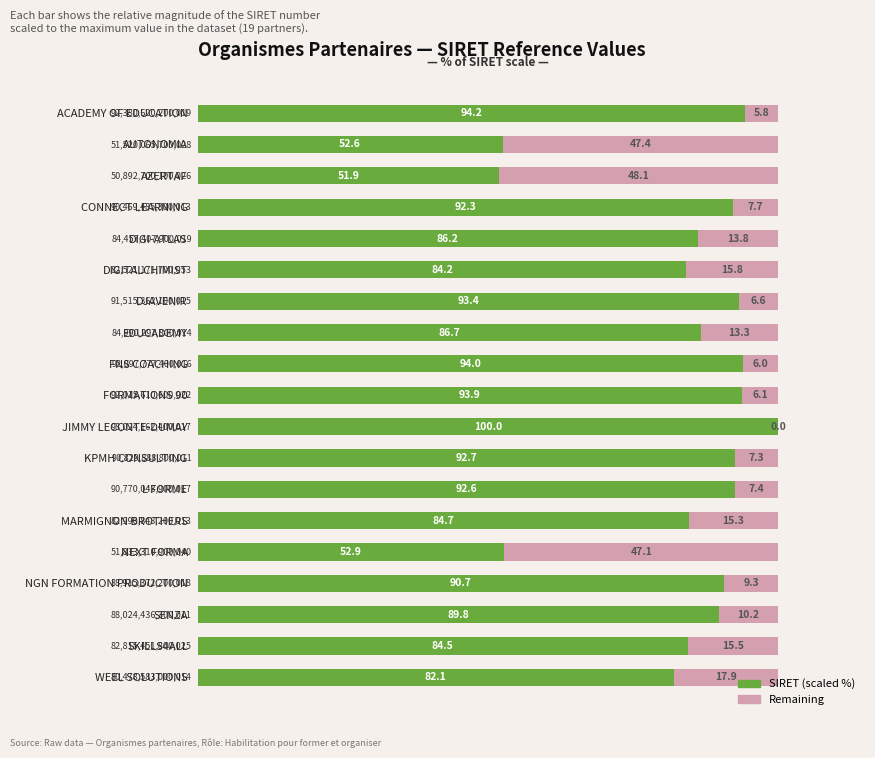

What is the maximum value for SIRET (scaled %)?

100.0